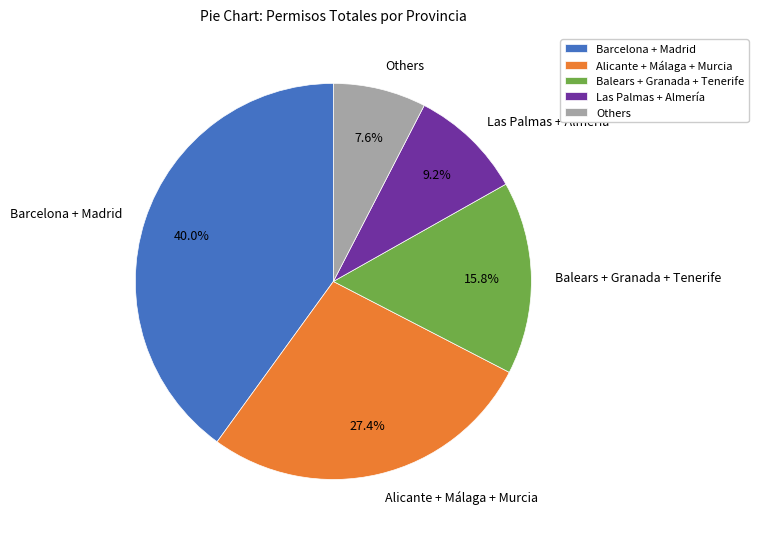

Between Balears + Granada + Tenerife and Barcelona + Madrid, which is larger?

Barcelona + Madrid